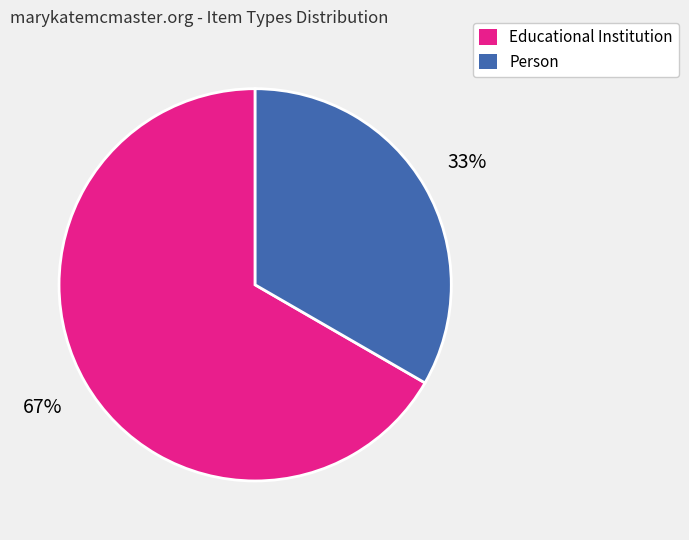

Does any single category account for the majority?

Yes